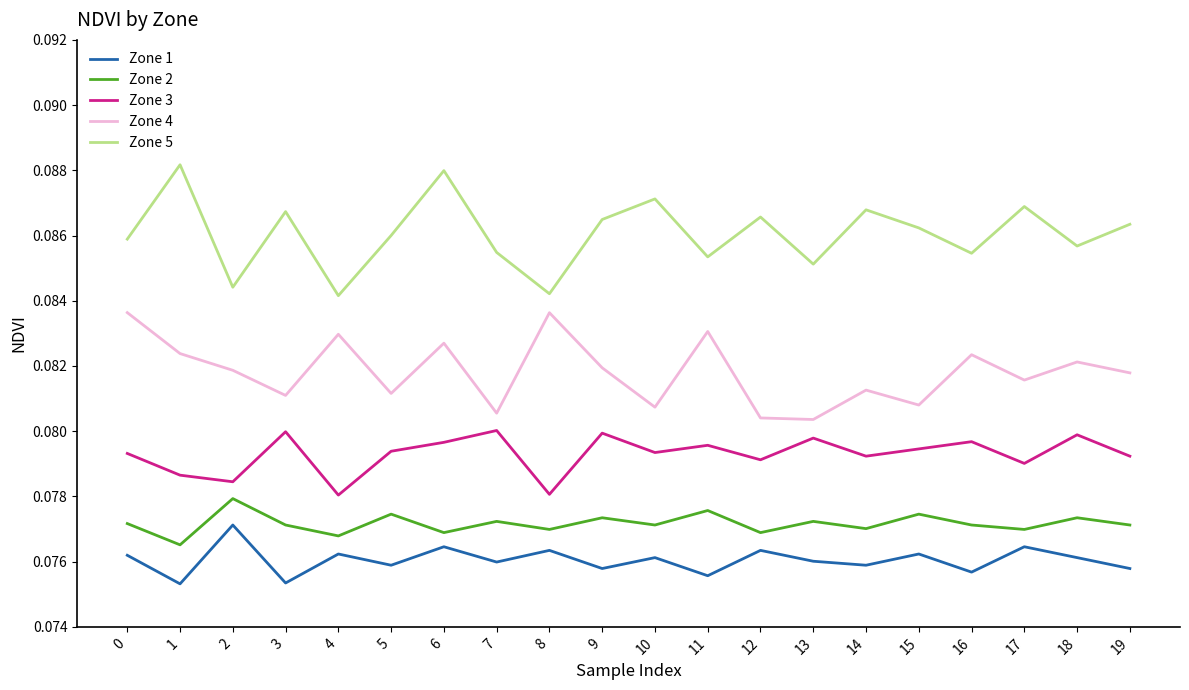

Rank the series by their maximum value, from lowest to highest.

Zone 1, Zone 2, Zone 3, Zone 4, Zone 5